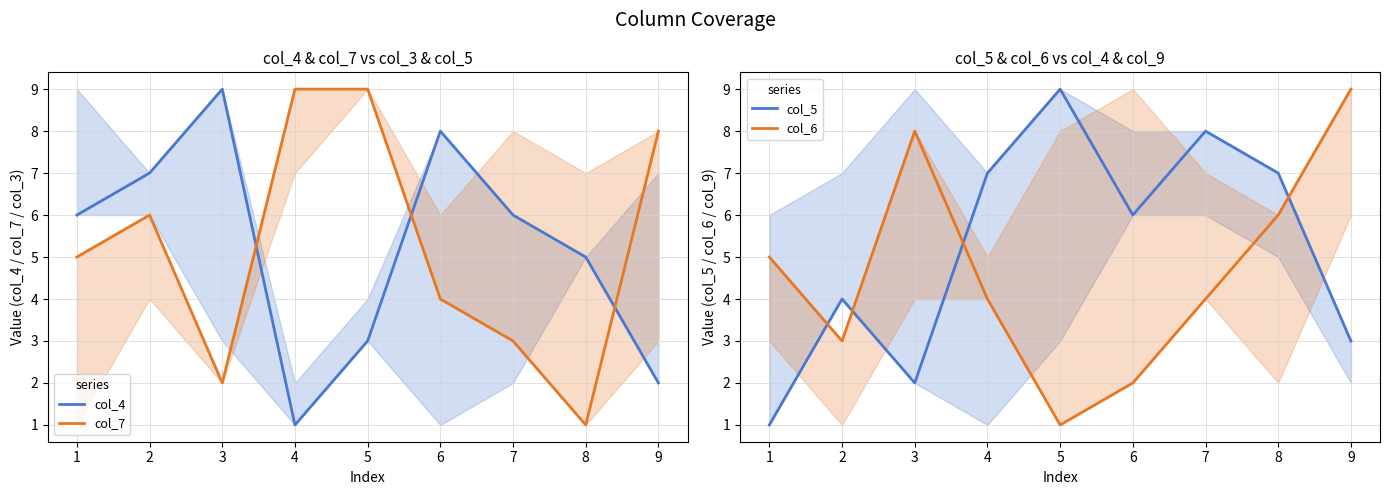

True or false: col_5 has a value of 5 at 8.

False